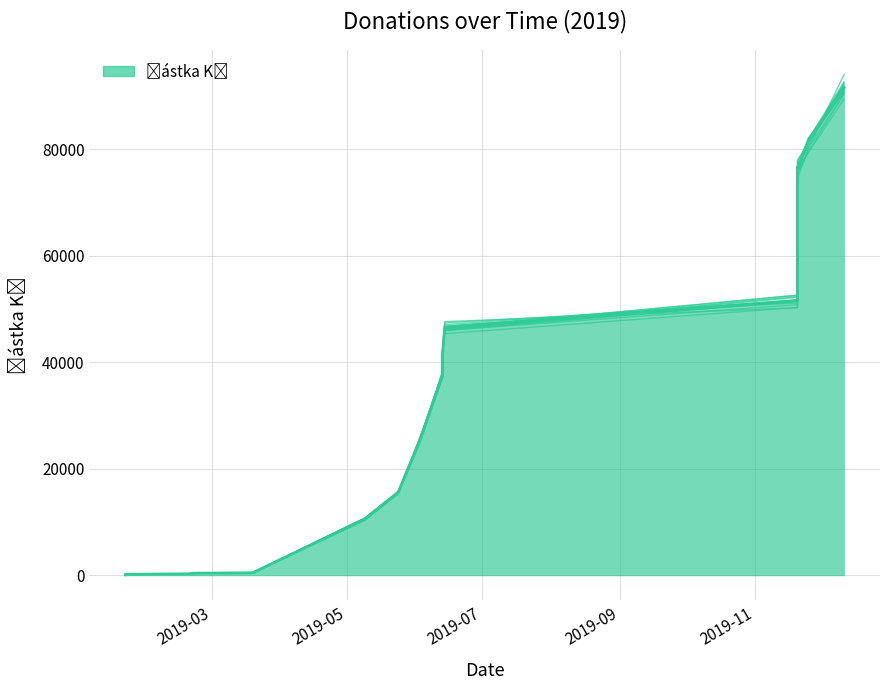

What is the smallest value displayed?

100